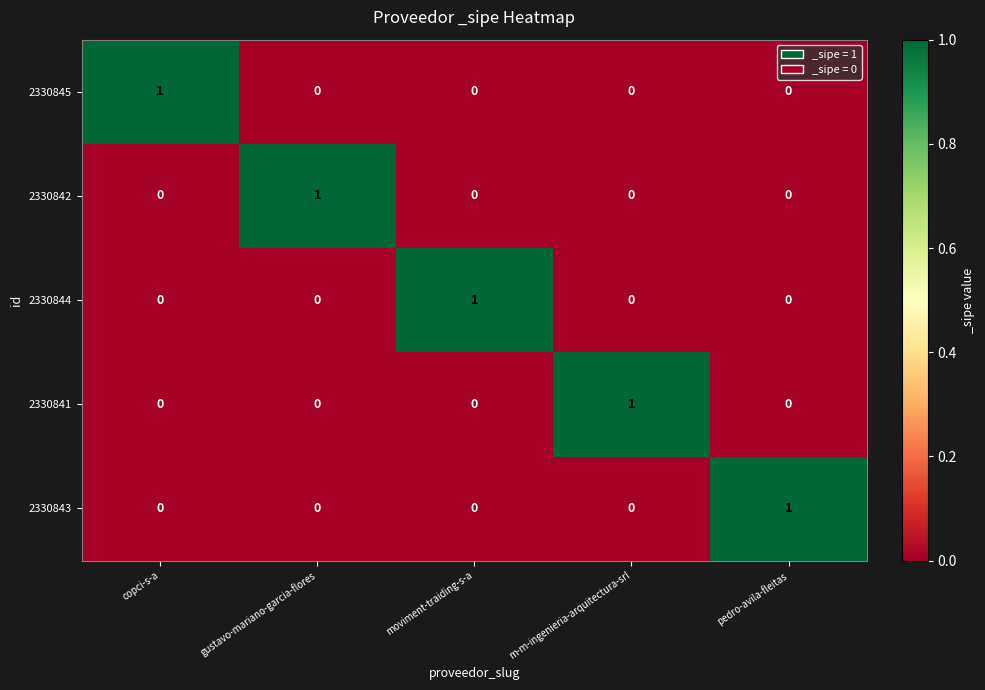

At how many categories does at least one series exceed 0?

5